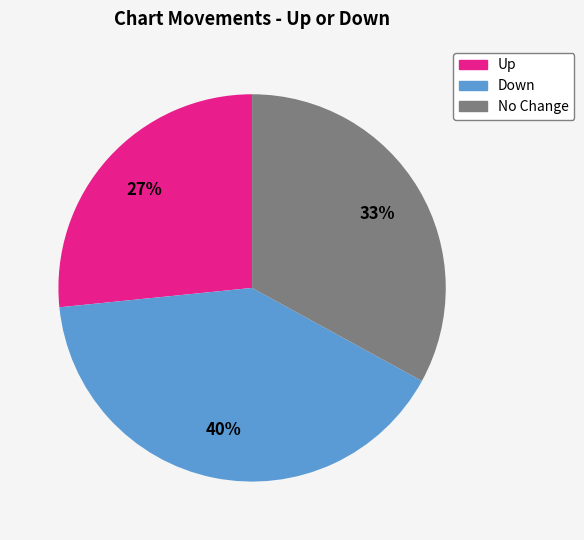

How many slices are in this pie chart?

3